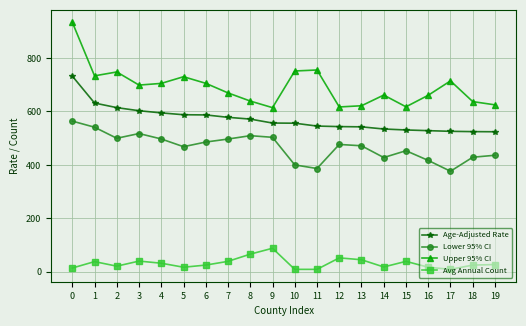

What is the spread (max minus min) of values at 19?

597.8